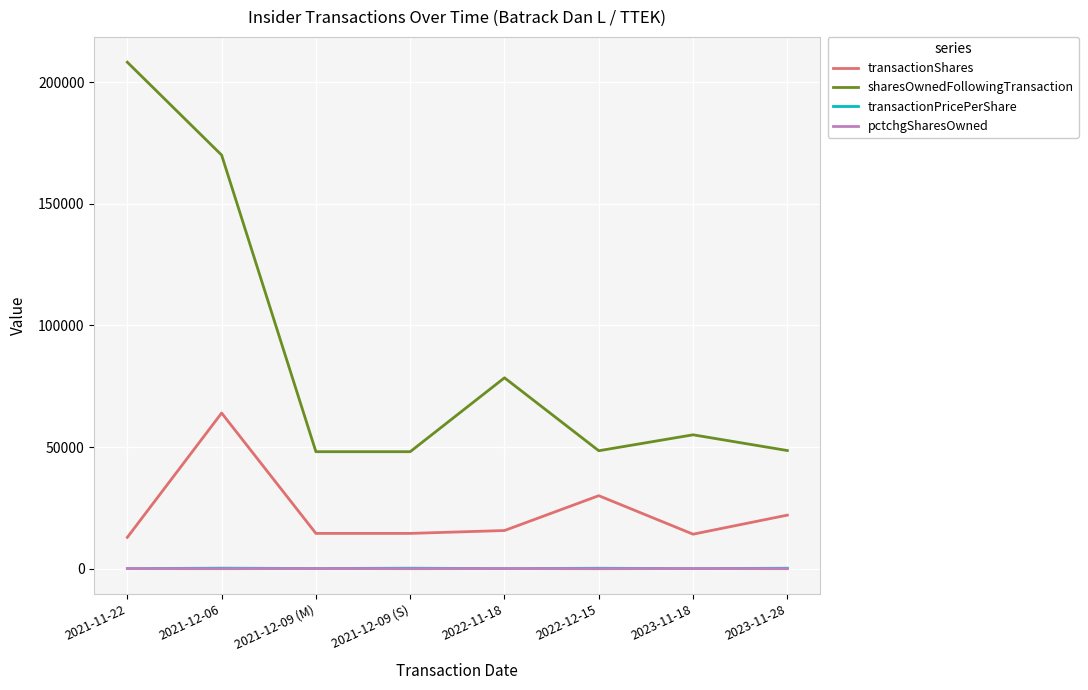

What is the sum of the sharesOwnedFollowingTransaction values at 2021-12-09 (M) and 2023-11-28?

96661.0